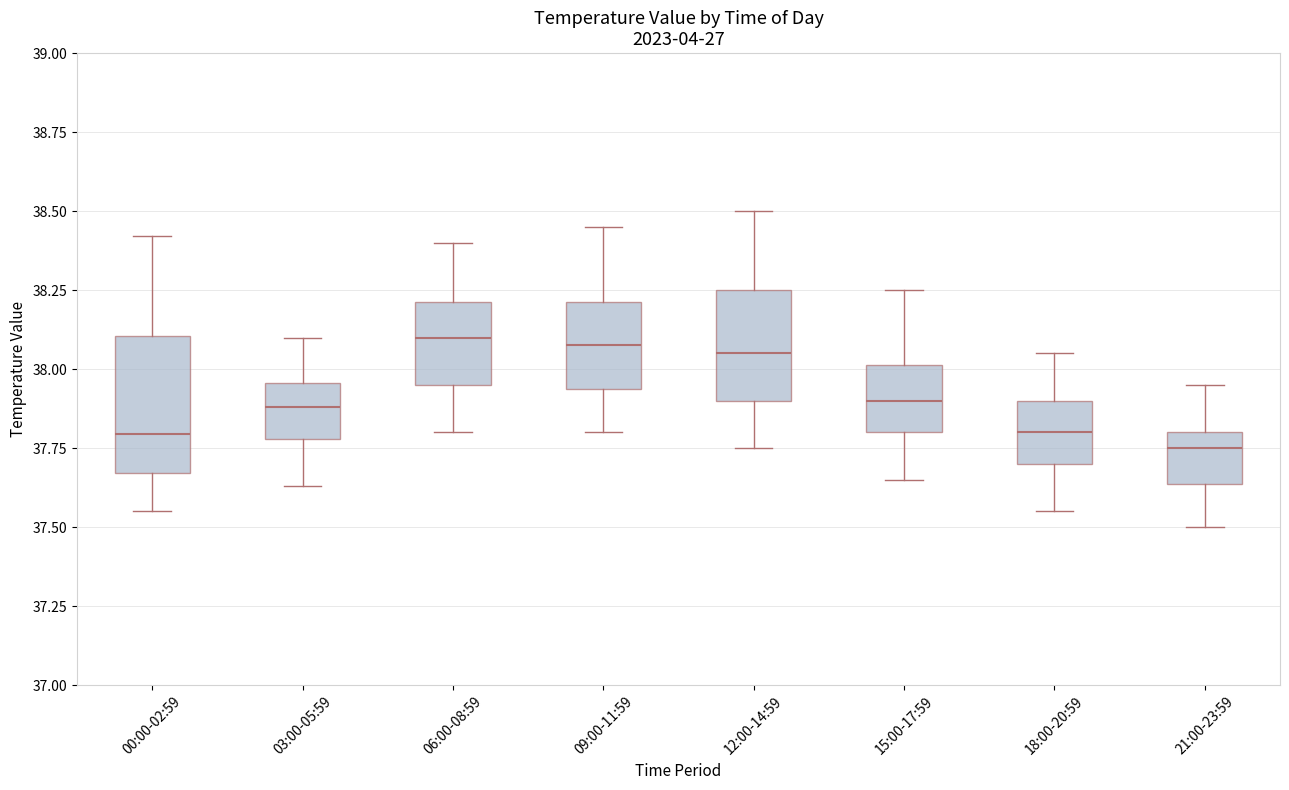

Where does the lower whisker of the box for 21:00-23:59 end on the y-axis? The values are not printed on the chart, so give them approximately, as read against the axis.

37.50